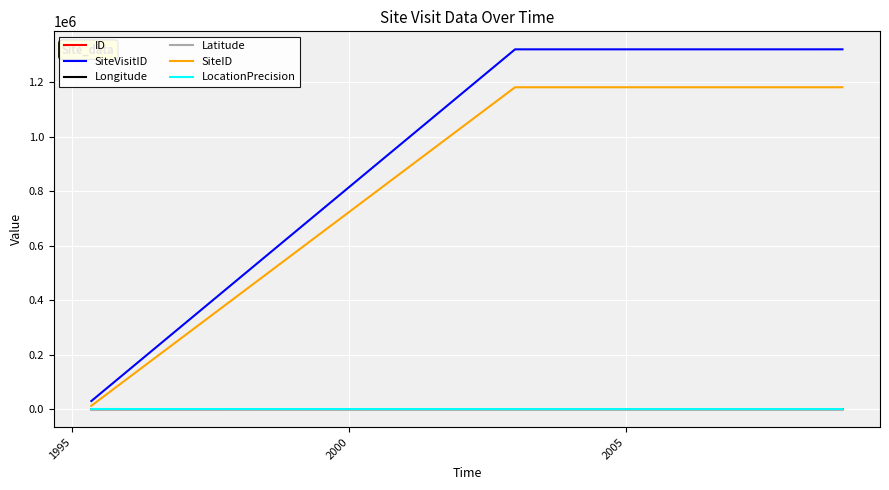

What is the maximum value for SiteID?

1180862.0